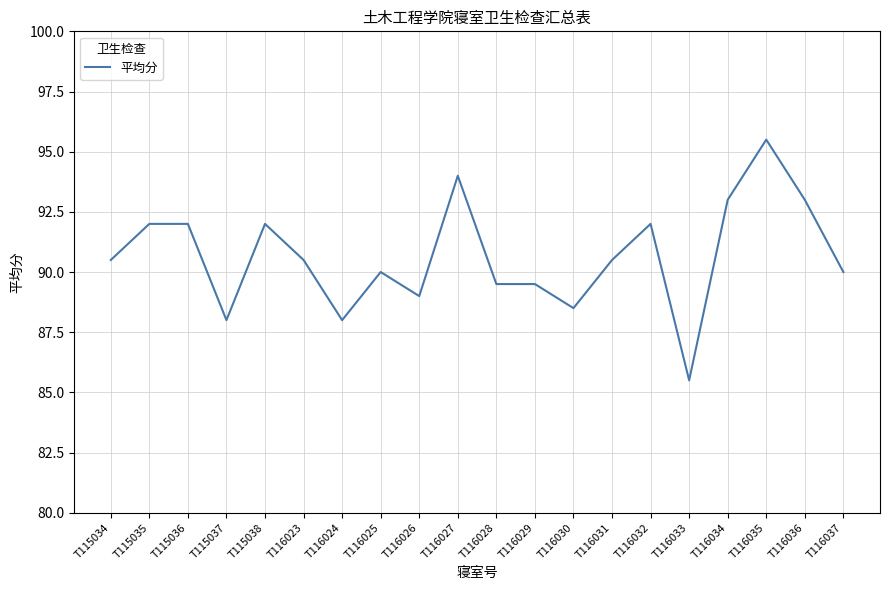

What is the minimum value shown in the chart?

85.5